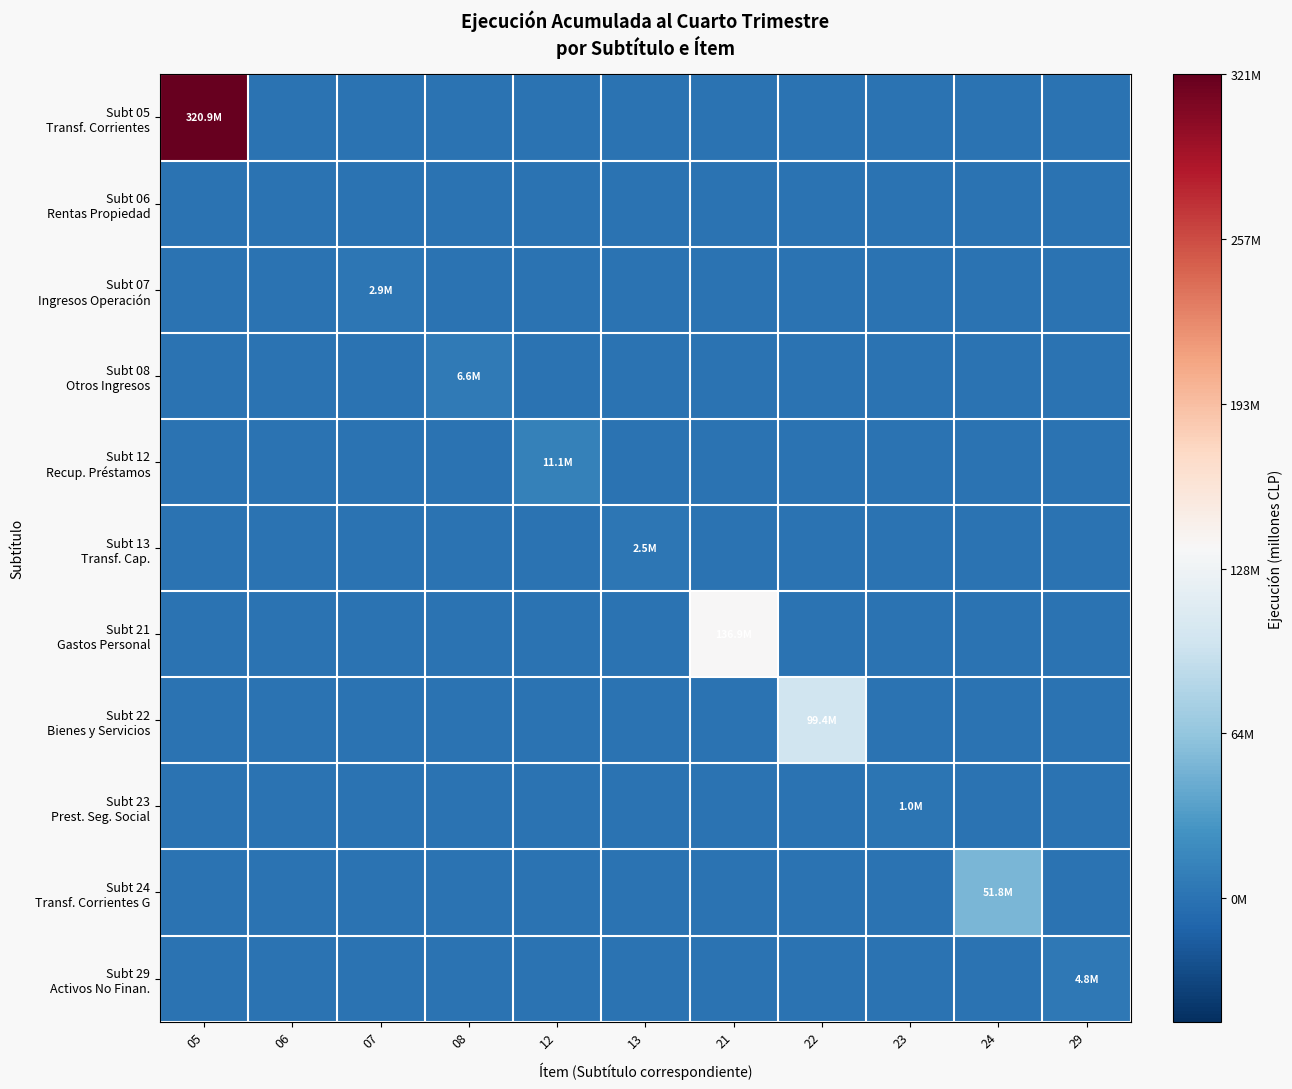

Which series has the largest total across all categories?

Subt 05 Transf. Corrientes